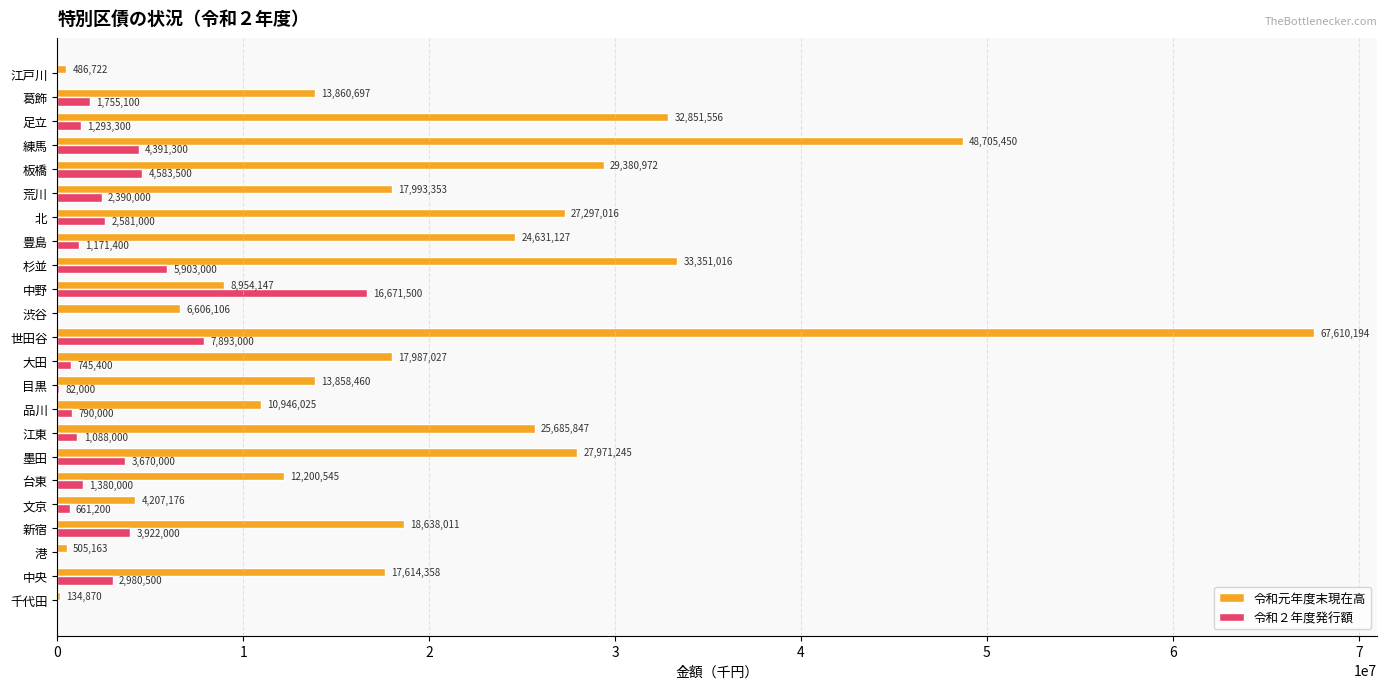

What is the maximum value shown in the chart?

67610194